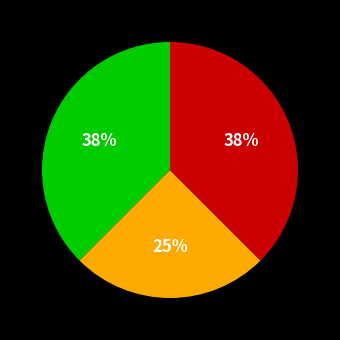

To the nearest percent, what is the average slice percentage?

33%